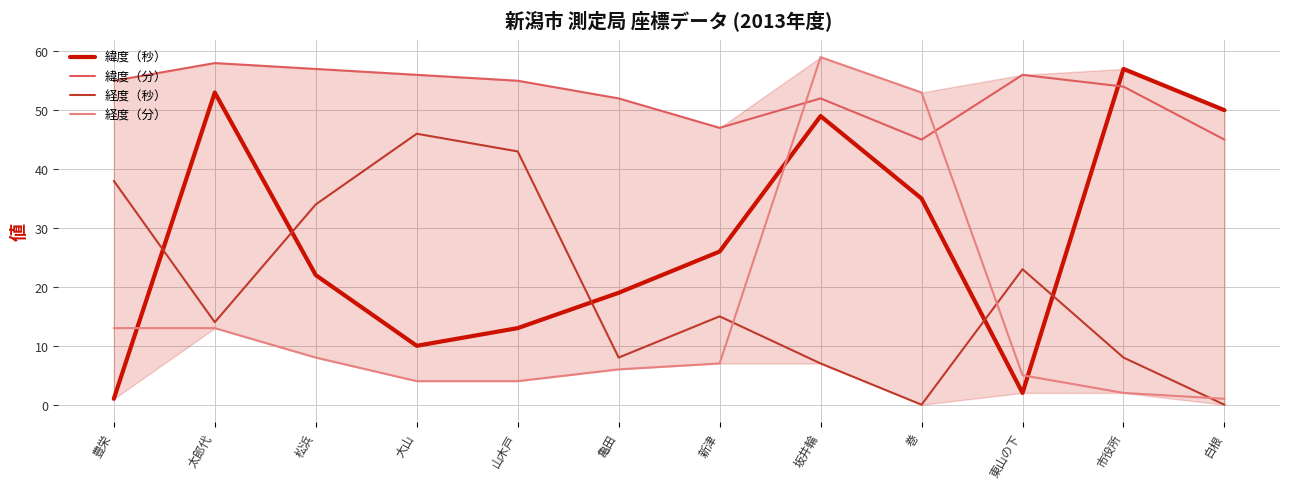

How many lines are shown in the chart?

4